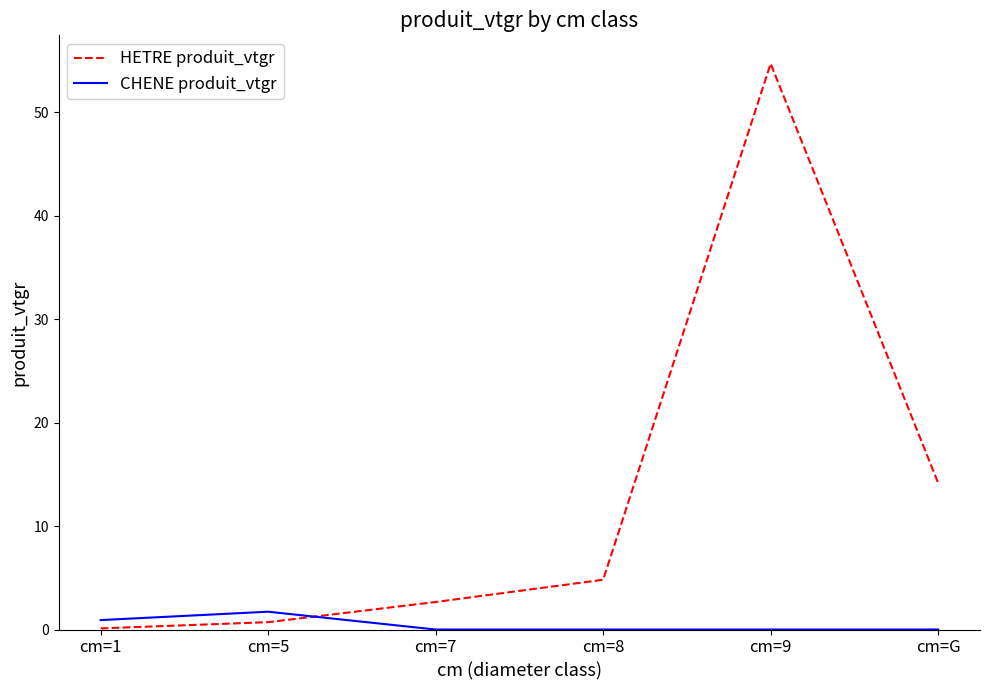

Which series has the widest spread of values?

HETRE produit_vtgr